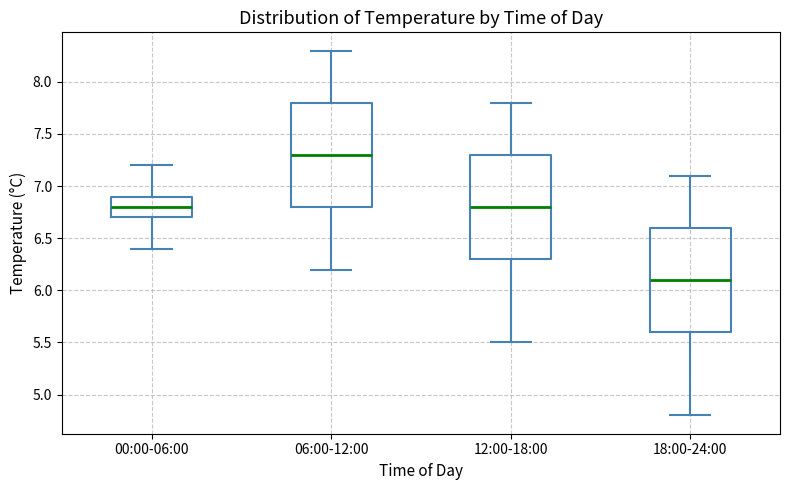

Which box has the highest median line?

06:00-12:00